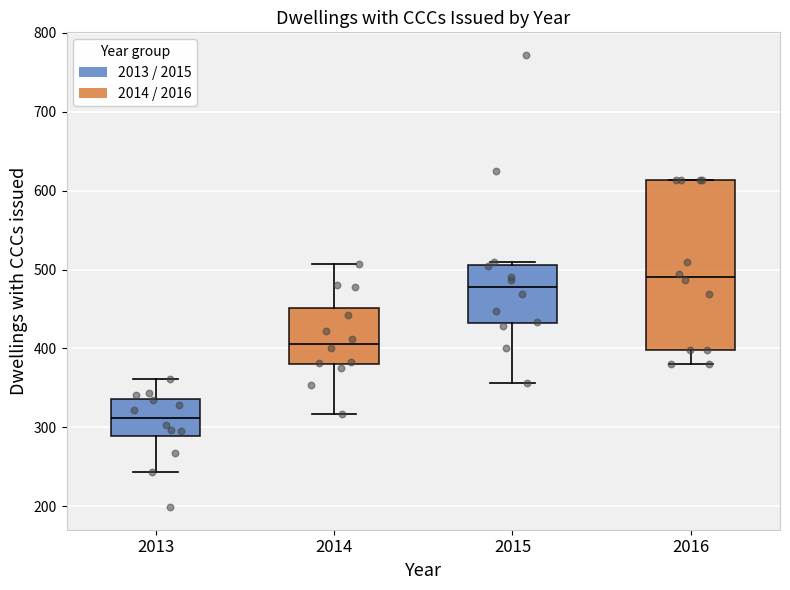

Which box's median line is the highest?

2016